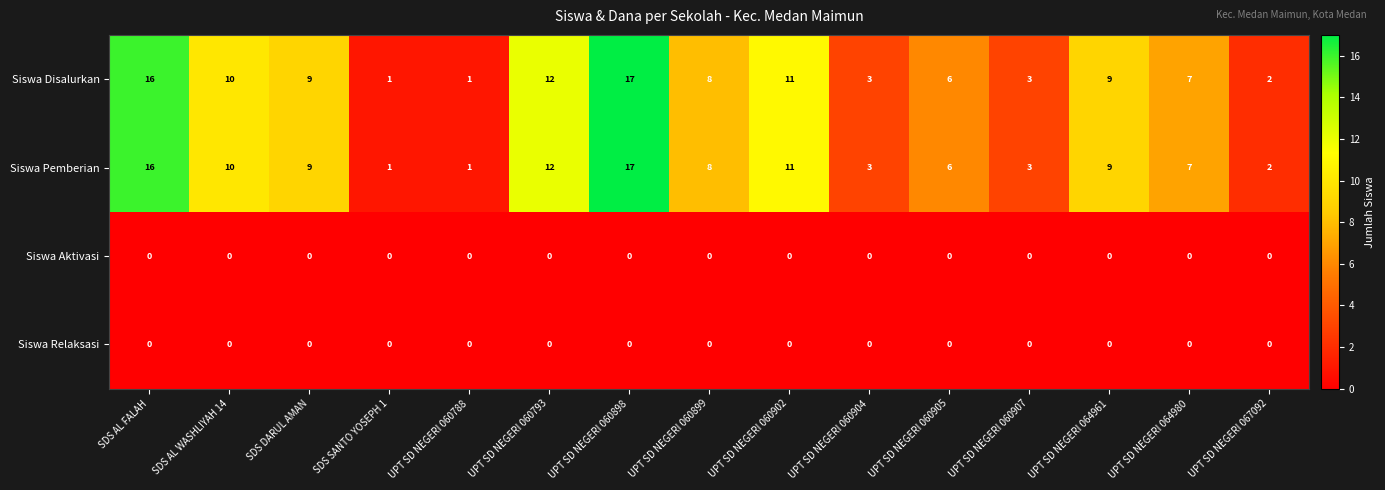

What is the average value of the Siswa Pemberian series?

8